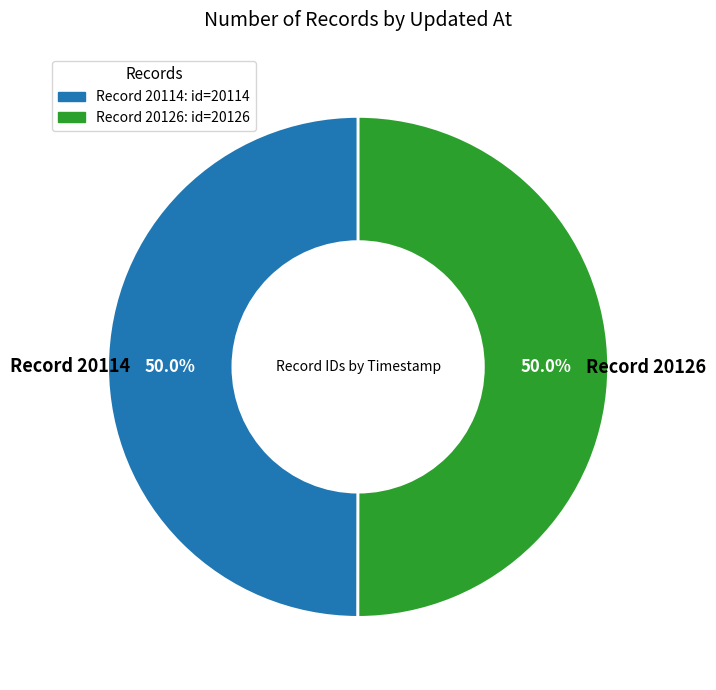

How many slices are in this pie chart?

2